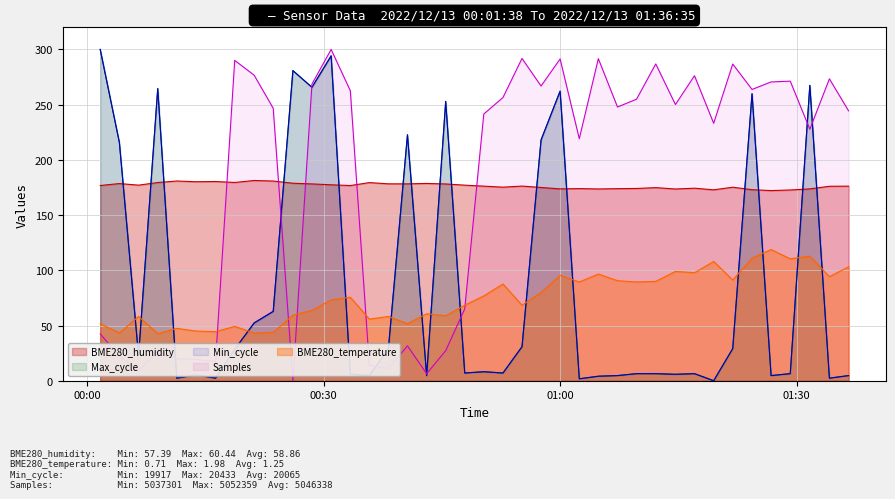

How many times do BME280_temperature and Samples cross each other?

5